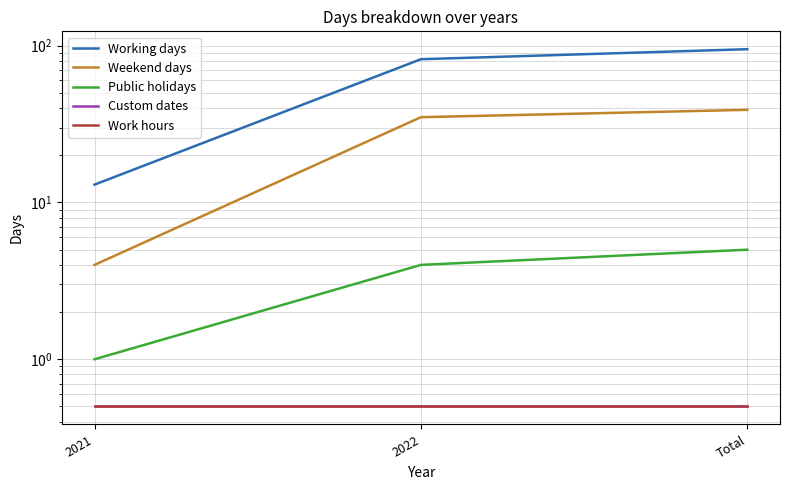

Which has a higher value, 2022 or 2021?

2022